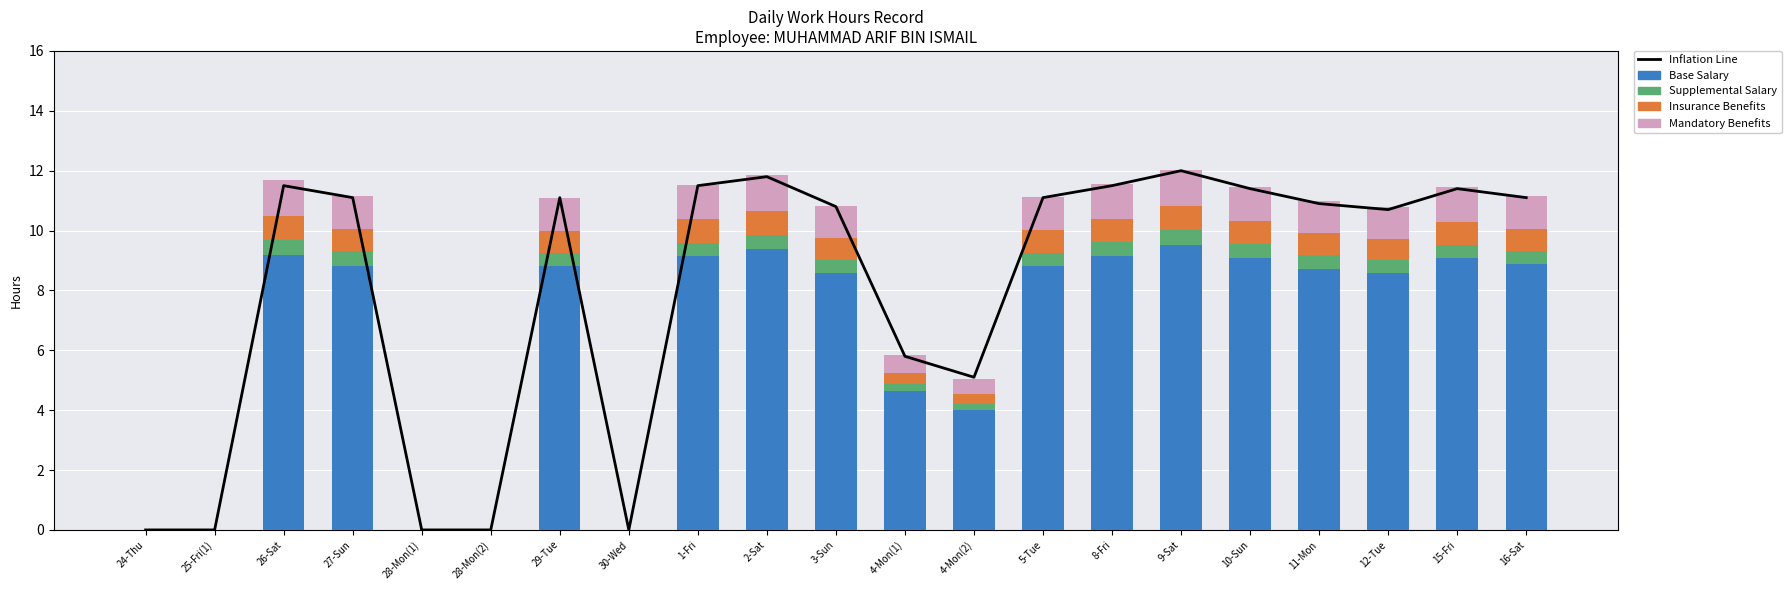

What is the label of the 7th bar from the right?

8-Fri